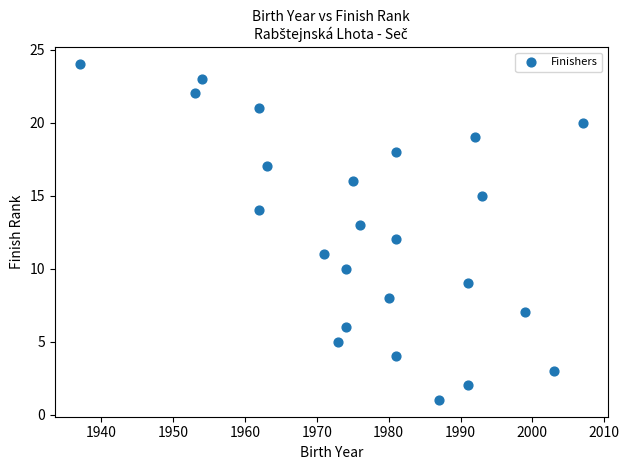

What is the range of Y values (max minus min)?

23